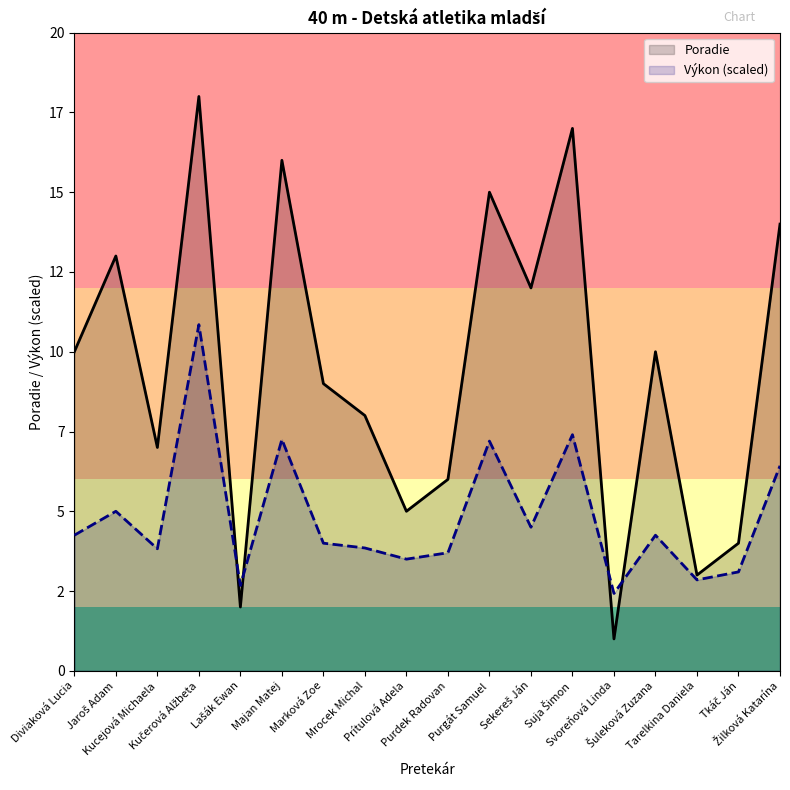

Does the chart display data point markers on the line(s)?

No